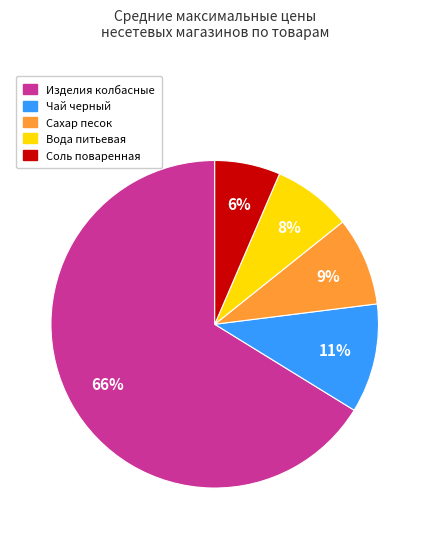

To the nearest percent, what is the average slice percentage?

20%